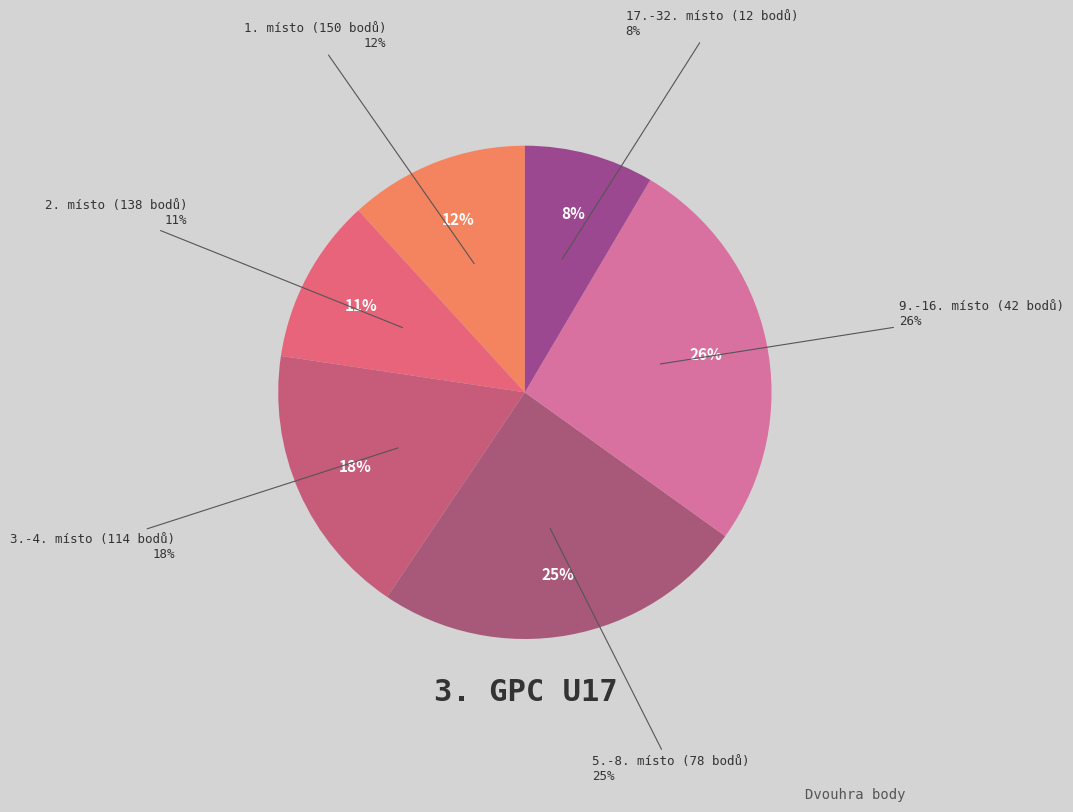

Is it true that Slíva Martin is 5% of the pie?

False